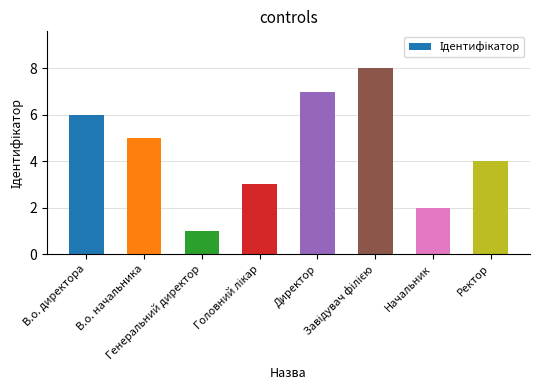

What is the difference between the maximum and minimum values?

7